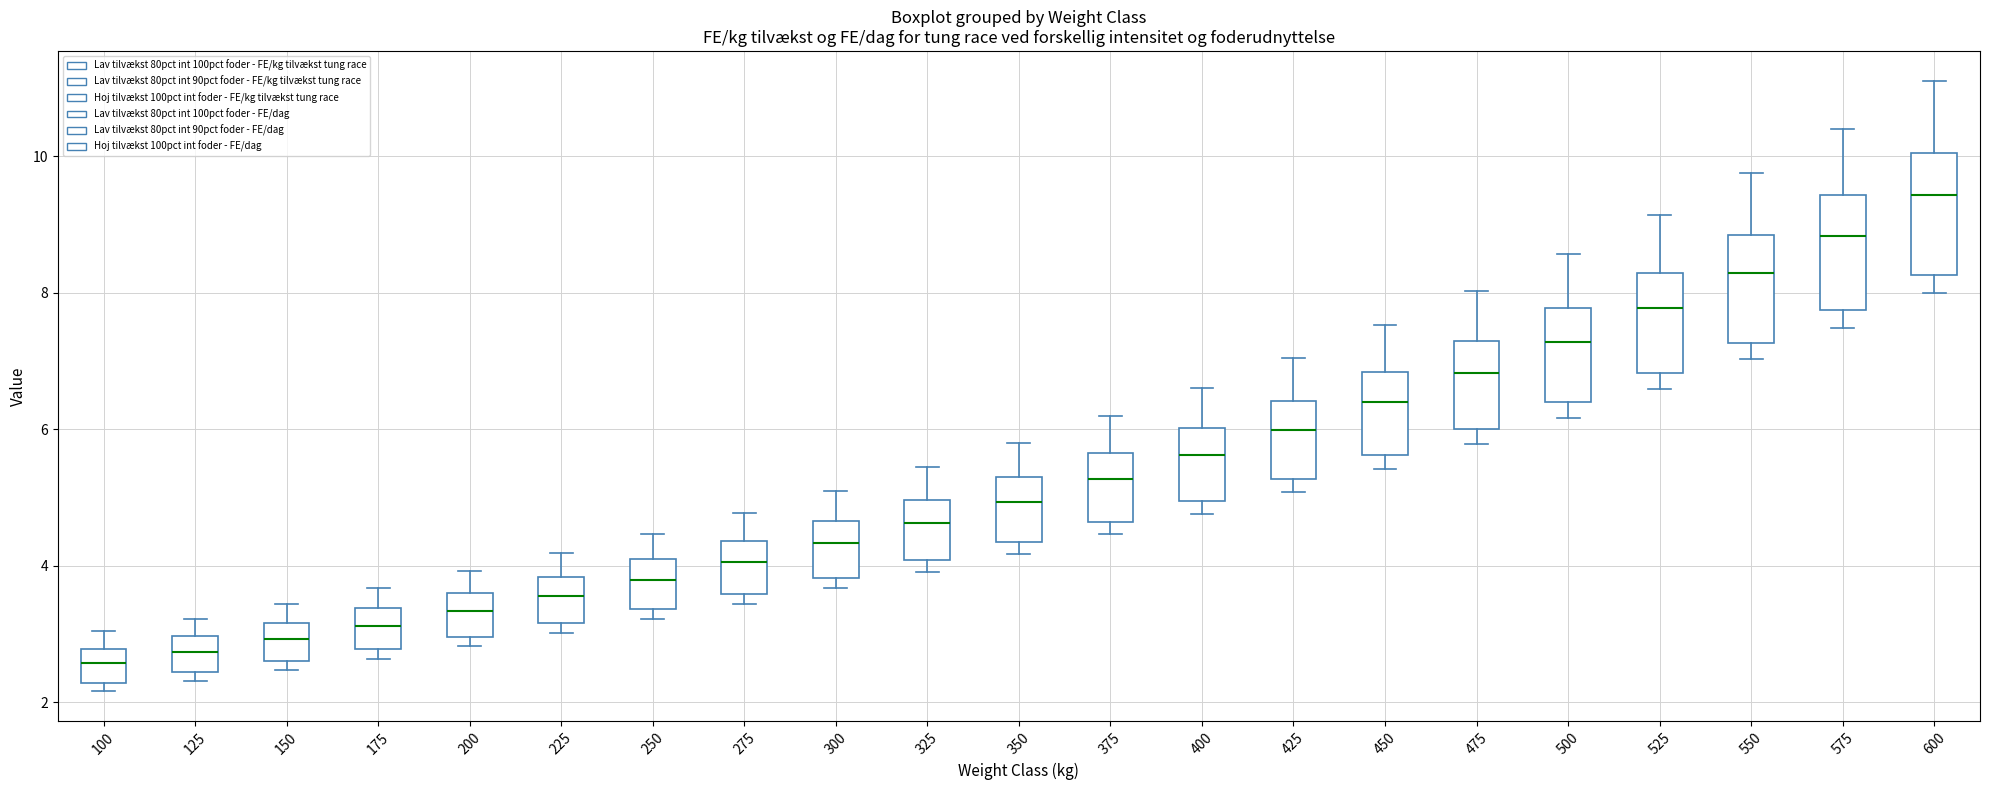

Which box's median line is the highest?

600